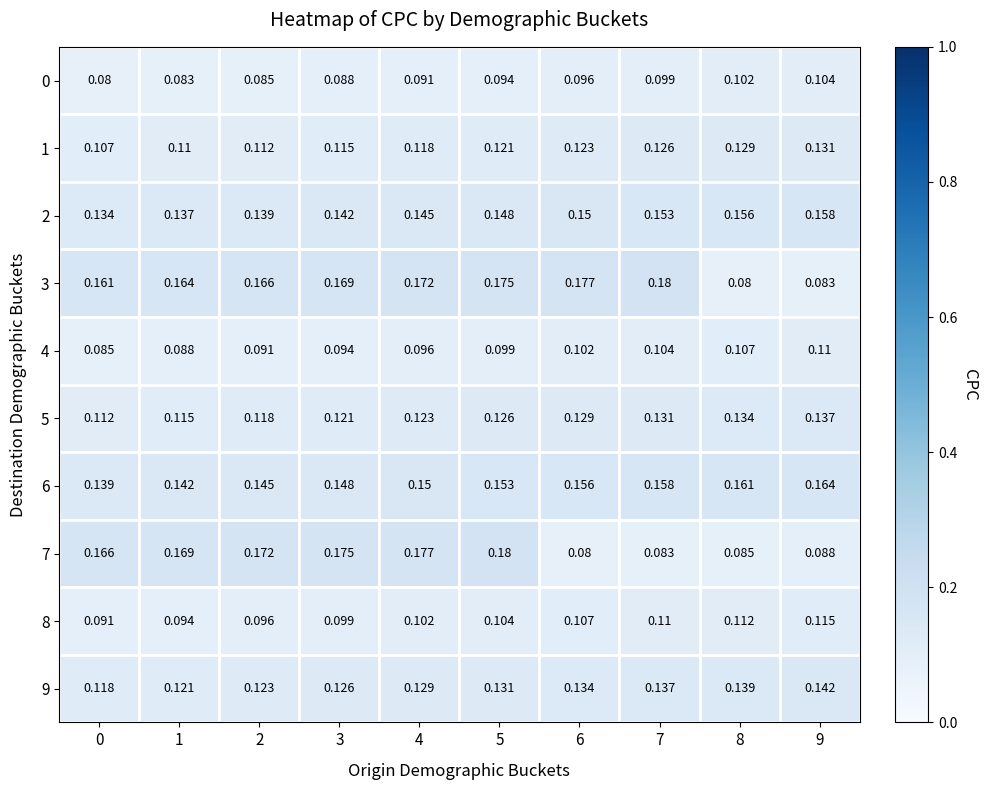

Rank the series at 7 from lowest to highest value.

7, 0, 4, 8, 1, 5, 9, 2, 6, 3